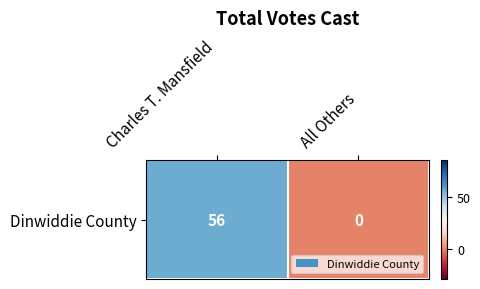

Is it true that the value at Charles T. Mansfield is 17?

False